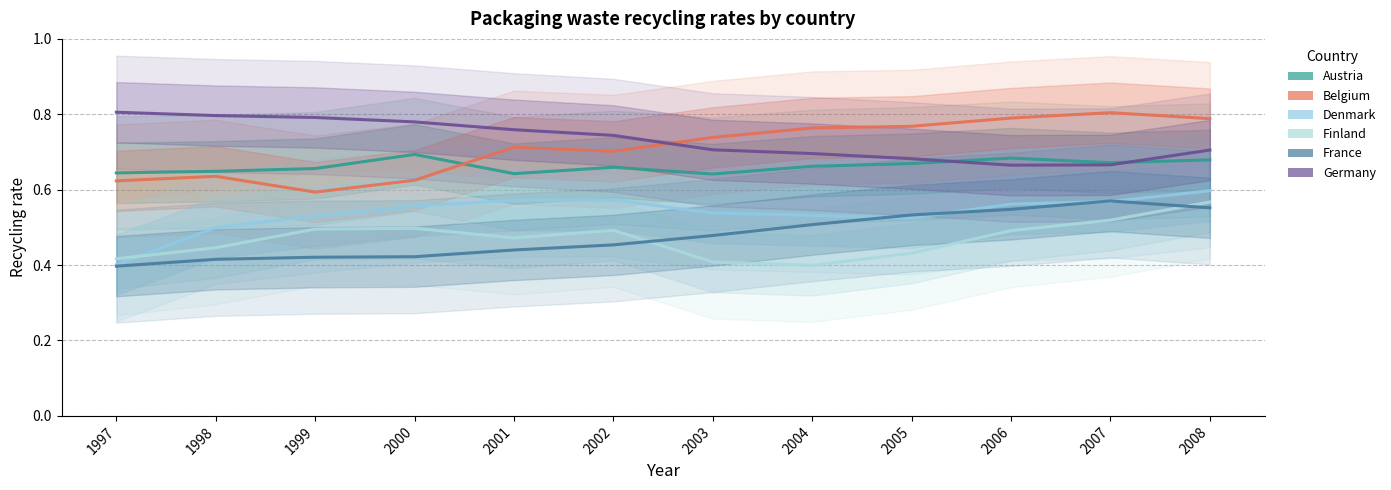

Is the value of Finland at 2001 greater than the value of Denmark at 2005?

No